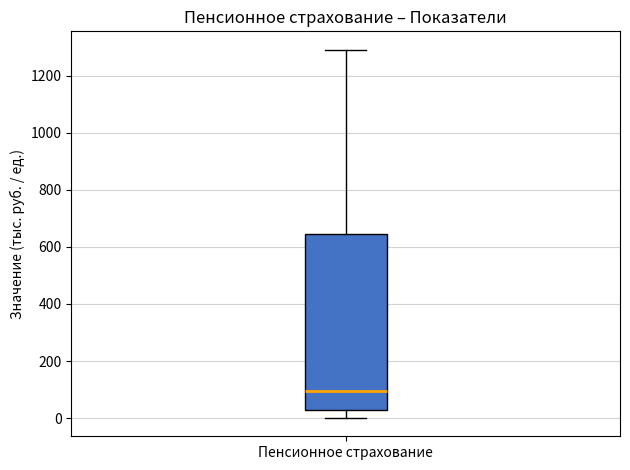

Transcribe this box plot: give where the median line is, the range the box spans, and where the two whiskers end, as read against the y-axis. The values are not printed on the chart, so give them approximately, as read against the axis.

median 100, box 20 to 640, whiskers 0 to 1300